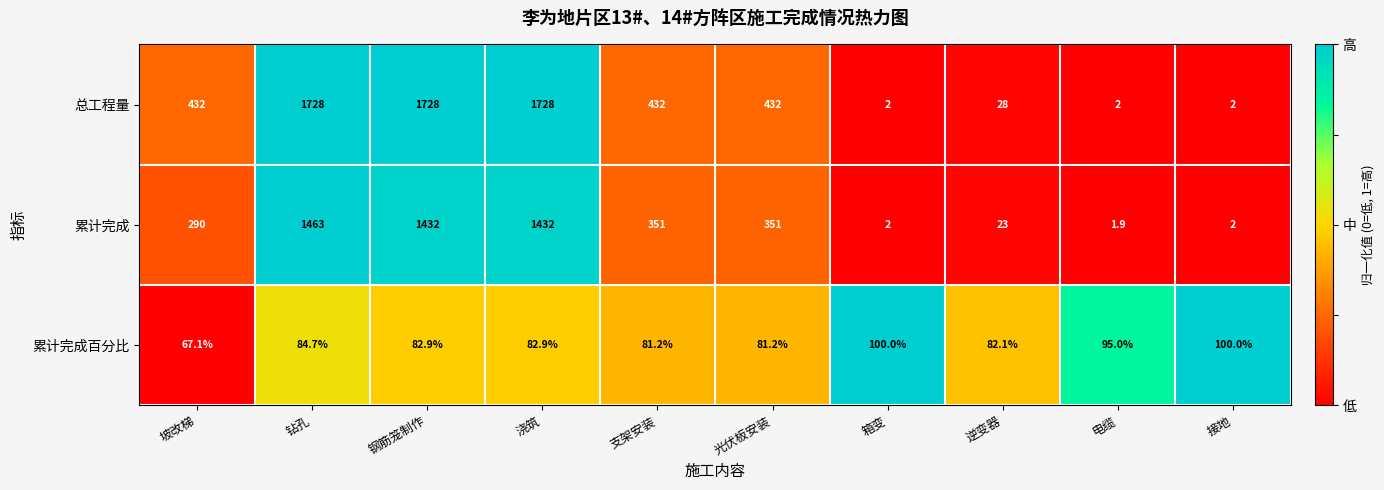

What is the spread (max minus min) of values at 钻孔?

1643.3